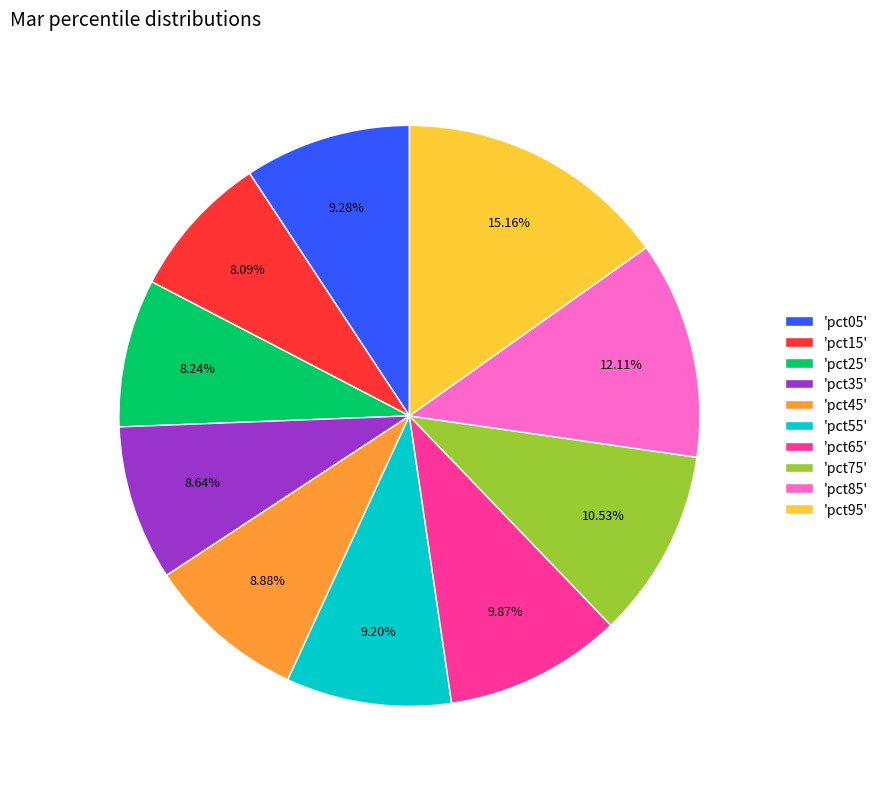

How many segments does this pie chart have?

10